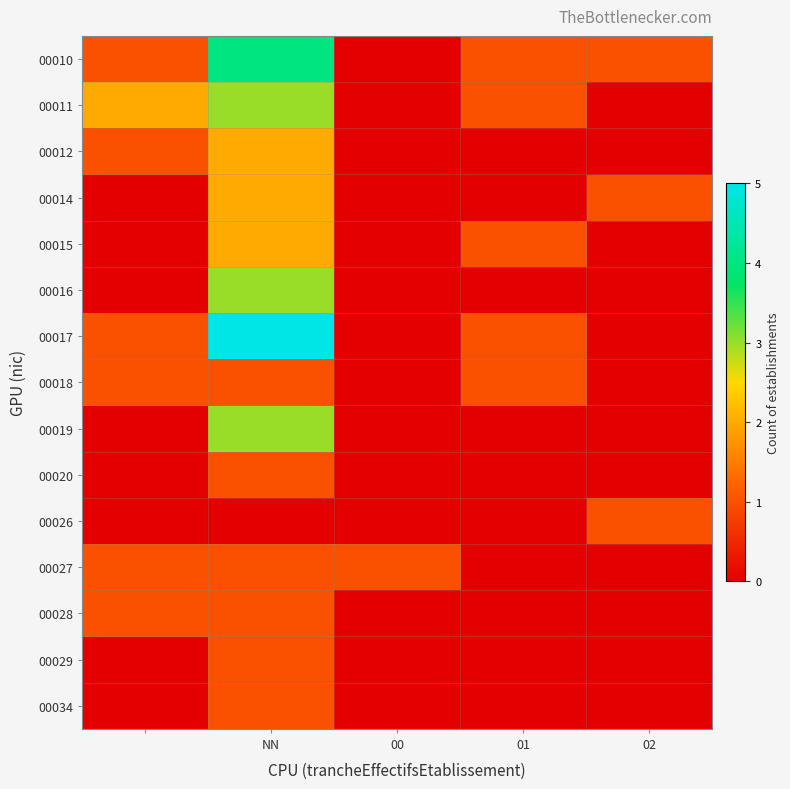

Reading left to right, extract all data points from this chart.

00010: 1	4	0	1	1
00011: 2	3	0	1	0
00012: 1	2	0	0	0
00014: 0	2	0	0	1
00015: 0	2	0	1	0
00016: 0	3	0	0	0
00017: 1	5	0	1	0
00018: 1	1	0	1	0
00019: 0	3	0	0	0
00020: 0	1	0	0	0
00026: 0	0	0	0	1
00027: 1	1	1	0	0
00028: 1	1	0	0	0
00029: 0	1	0	0	0
00034: 0	1	0	0	0